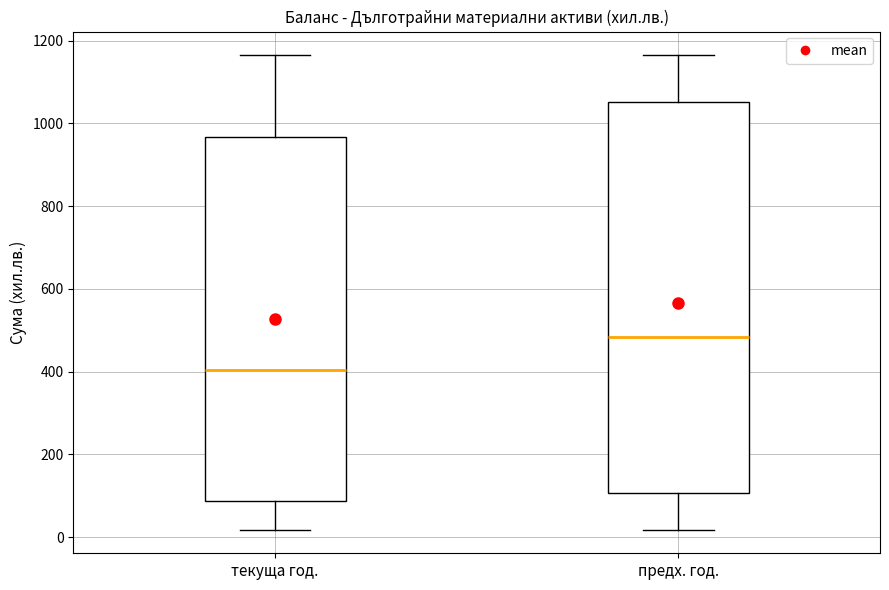

Reading left to right, read every box against the y-axis: the position of its median line, the range the box covers, and the ends of its whiskers. The values are not printed on the chart, so give them approximately, as read against the axis.

текуща год.: median 400, box 80 to 960, whiskers 20 to 1160
предх. год.: median 480, box 100 to 1060, whiskers 20 to 1160